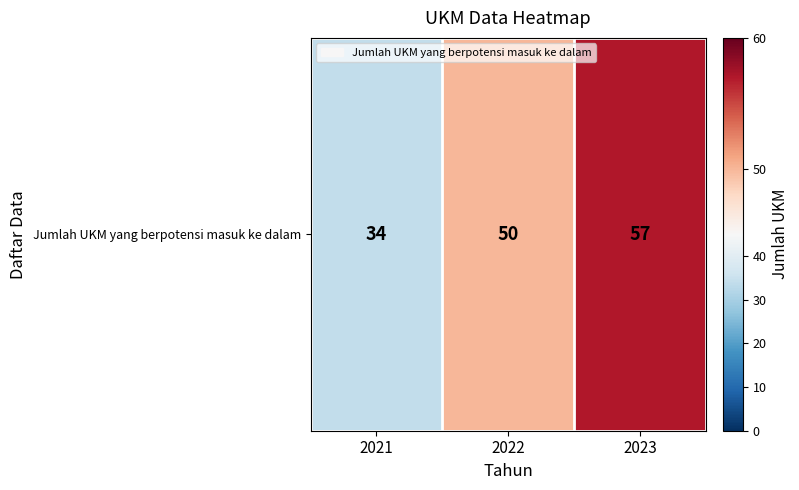

What is the sum of all values?

141